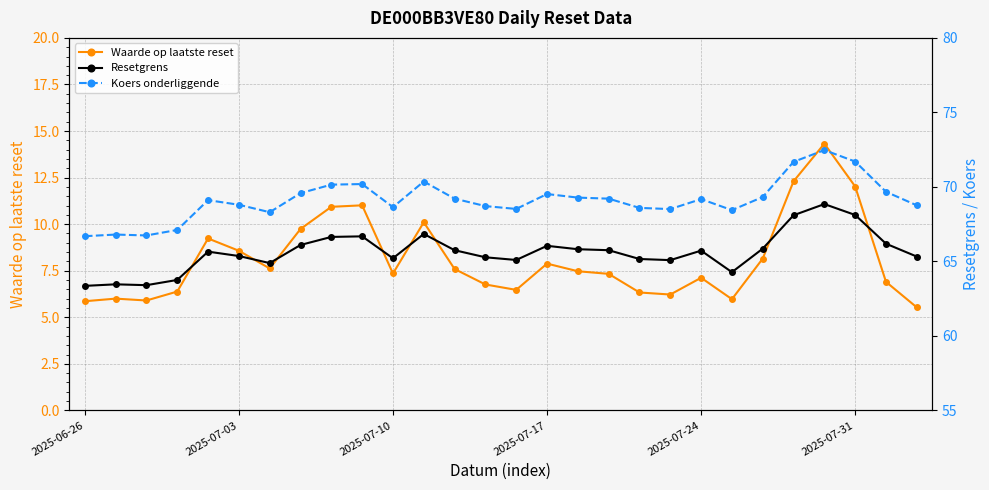

What is the lowest value of the Waarde op laatste reset series?

5.5